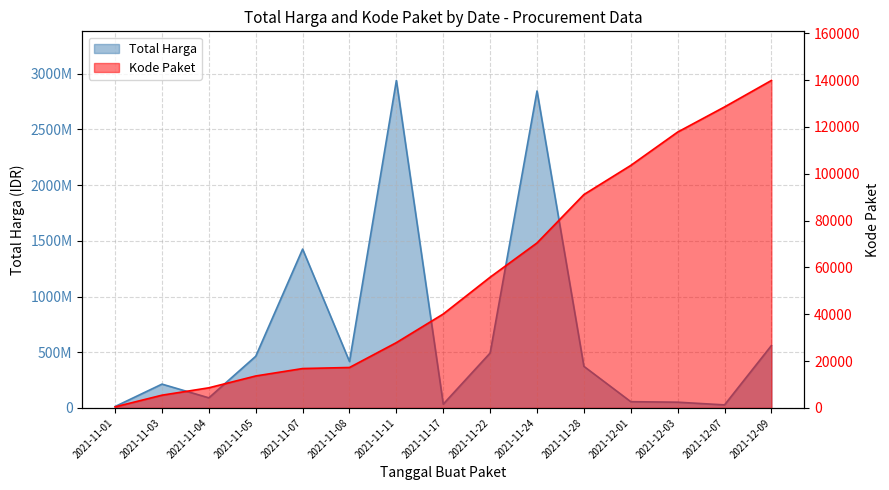

What is the total value across all series at 2021-12-01?

56256341